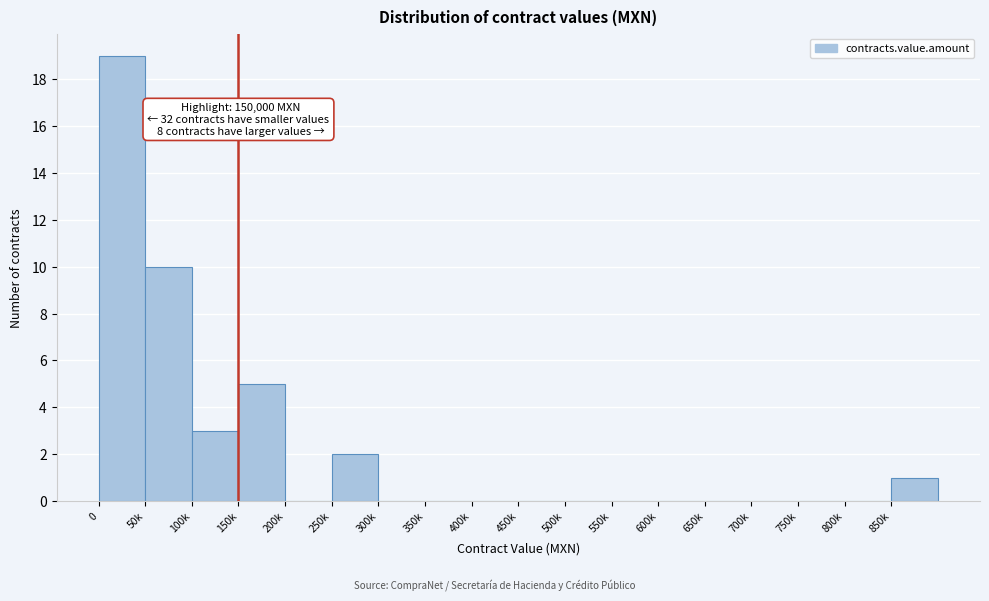

Reading right to left, what are all the values shown in this chart?

850k=1	800k=0	750k=0	700k=0	650k=0	600k=0	550k=0	500k=0	450k=0	400k=0	350k=0	300k=0	250k=2	200k=0	150k=5	100k=3	50k=10	0=19